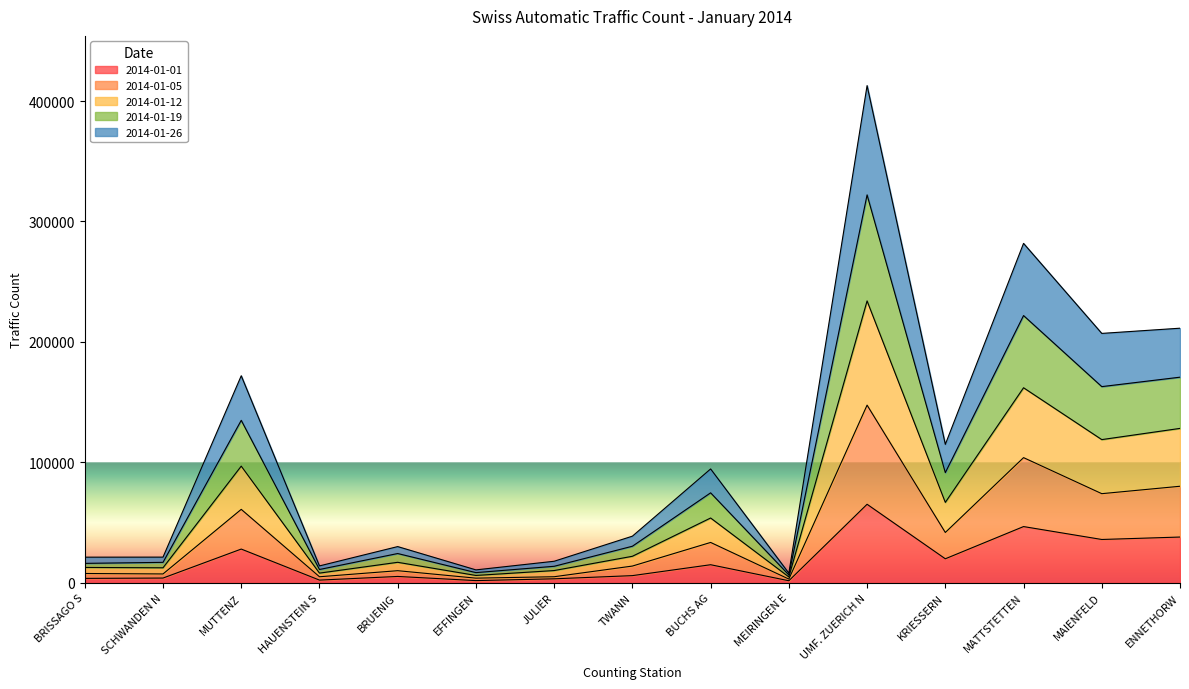

True or false: 2014-01-01 and 2014-01-19 intersect in this chart.

False